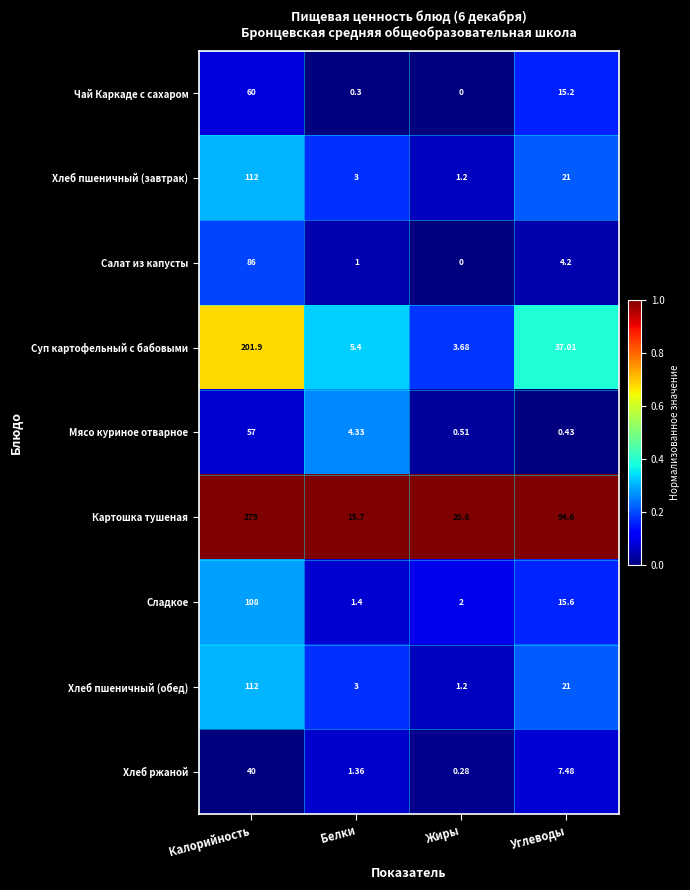

Is the value of Мясо куриное отварное at Калорийность greater than the value of Салат из капусты at Калорийность?

No